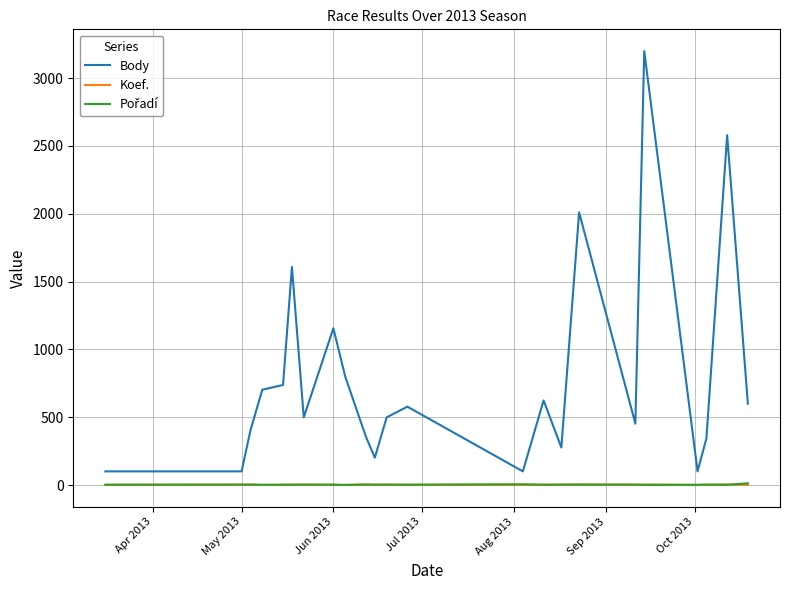

True or false: Koef. and Body intersect in this chart.

False